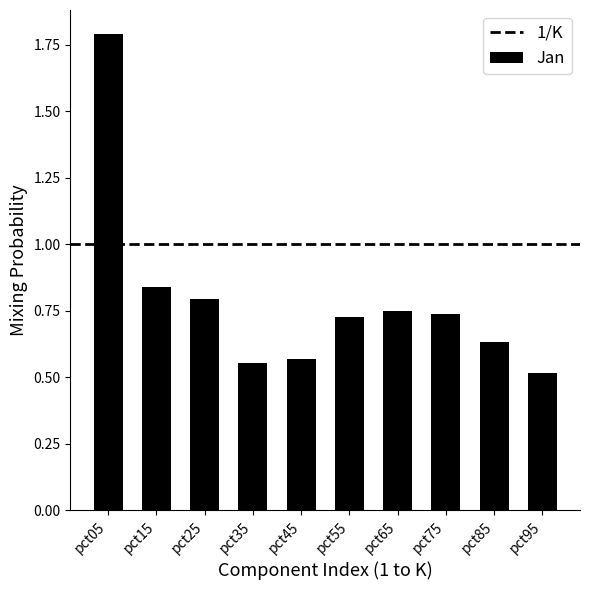

Which category has the highest value across all series?

pct05